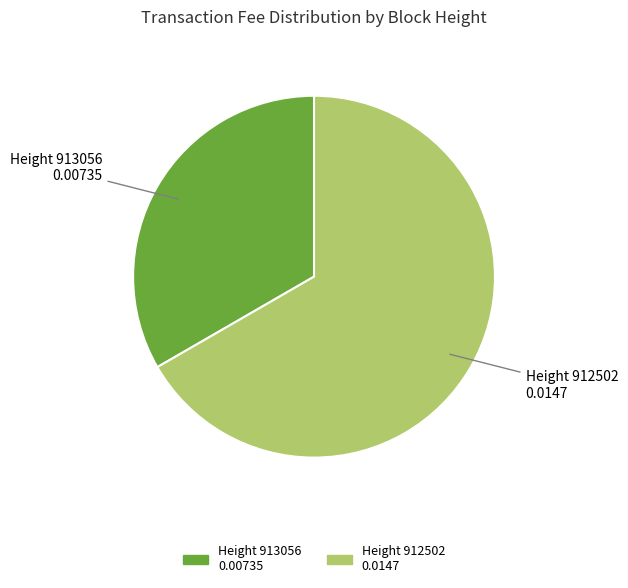

Is it true that Height 913056 0.00735 is 33% of the pie?

True